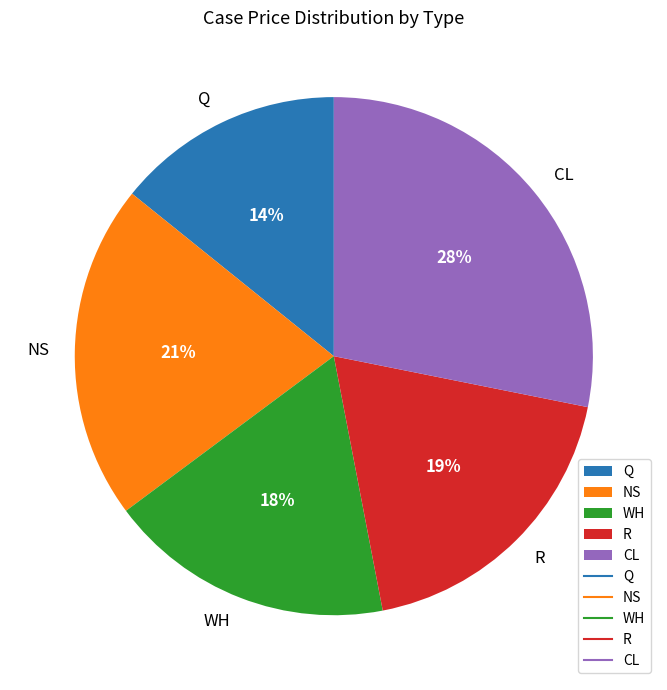

Combined, do R and WH account for over 50%?

No